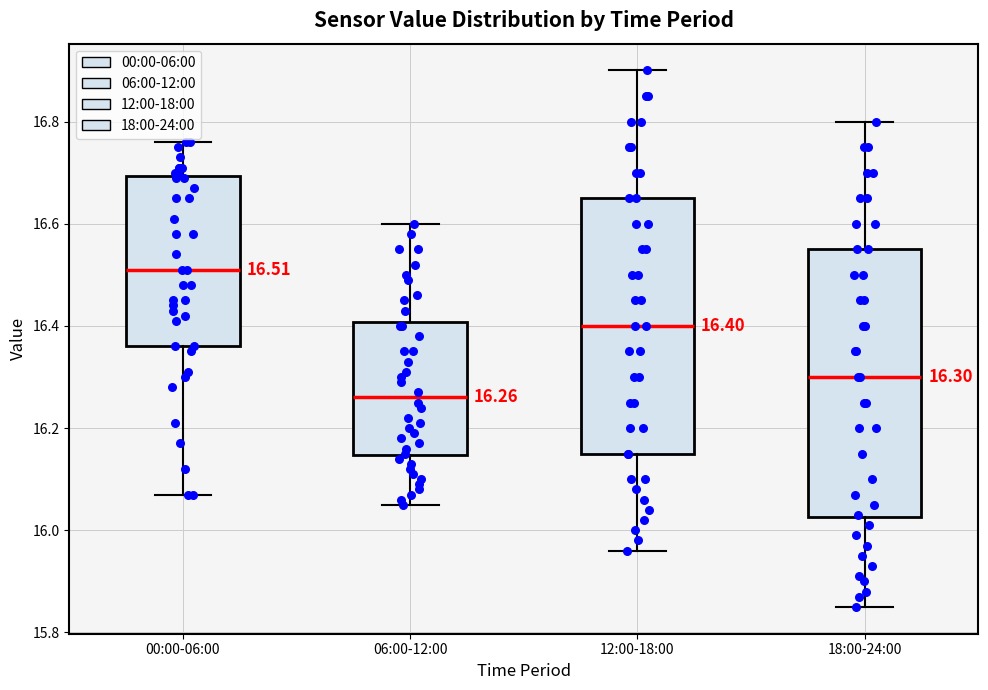

Which box has the lowest median line?

06:00-12:00